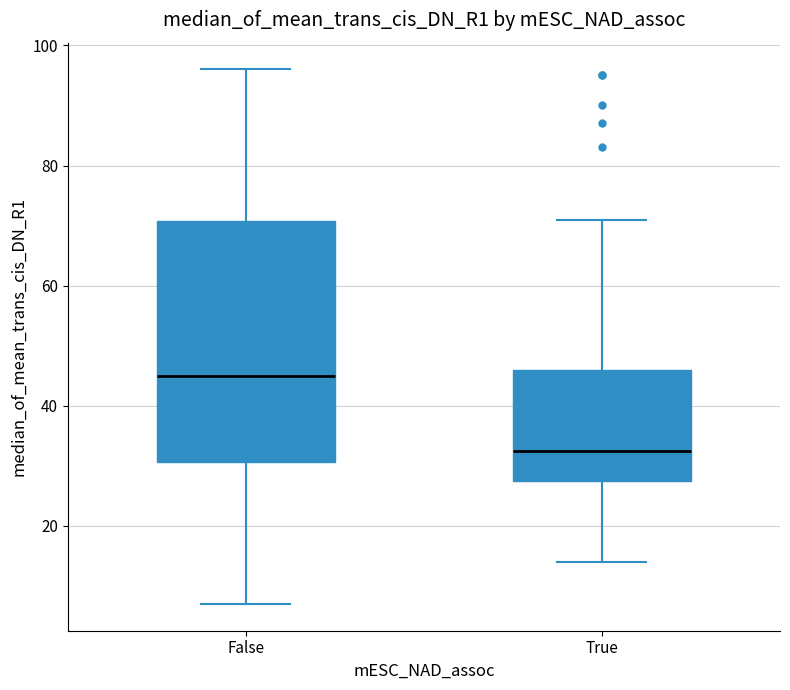

Reading left to right, read every box against the y-axis: the position of its median line, the range the box covers, and the ends of its whiskers. The values are not printed on the chart, so give them approximately, as read against the axis.

False: median 46, box 30 to 70, whiskers 8 to 96
True: median 32, box 28 to 46, whiskers 14 to 72